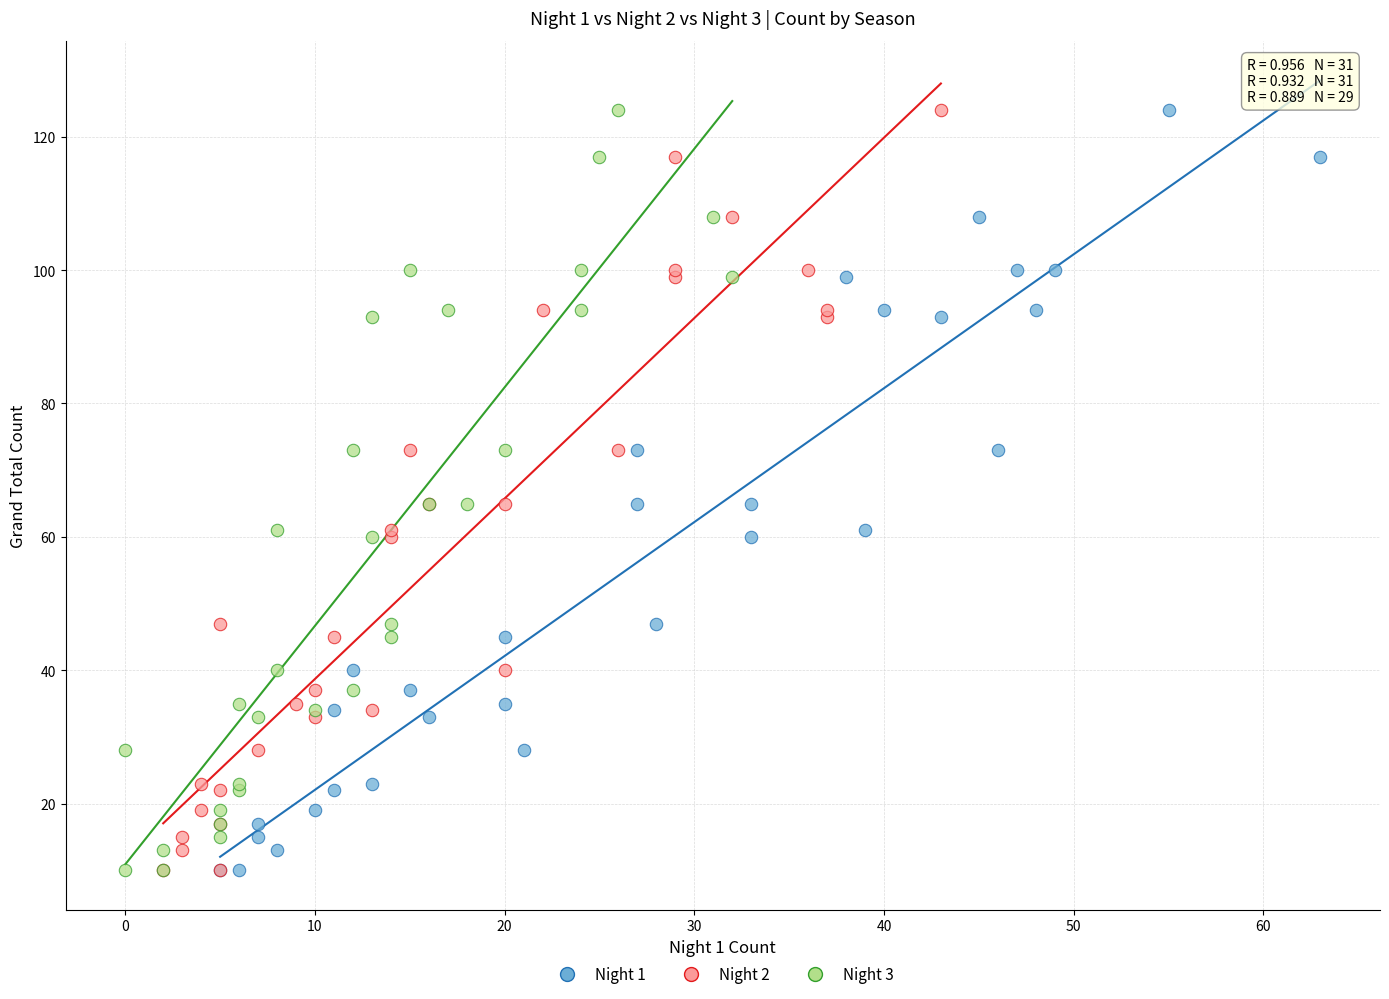

What are all the series names shown in the legend?

Night 1, Night 2, Night 3